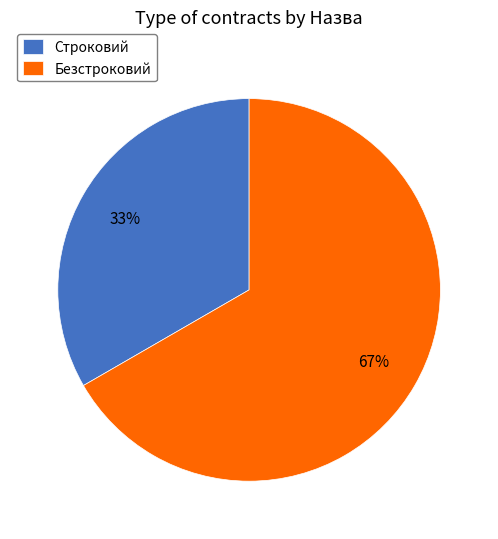

To the nearest percent, what portion does Строковий represent?

33%